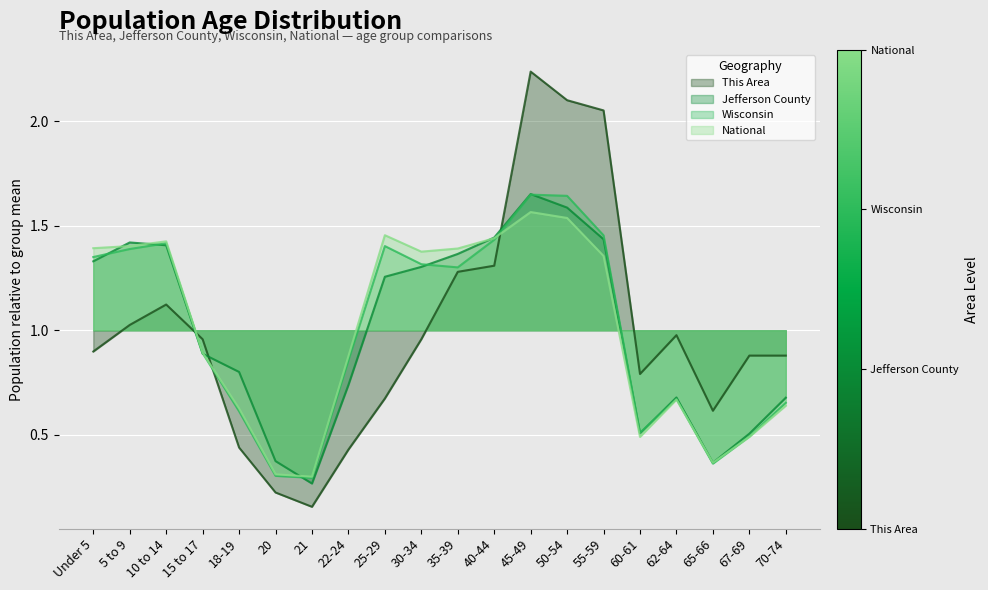

What is the lowest value of the National series?

0.3